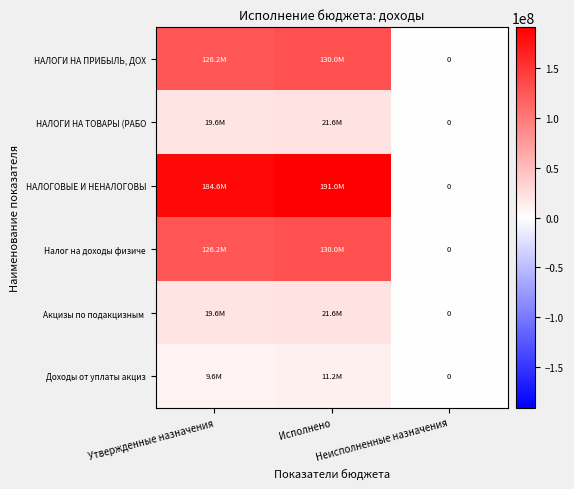

Read the НАЛОГИ НА ПРИБЫЛЬ, ДОХ value at Утвержденные назначения.

126221500.0